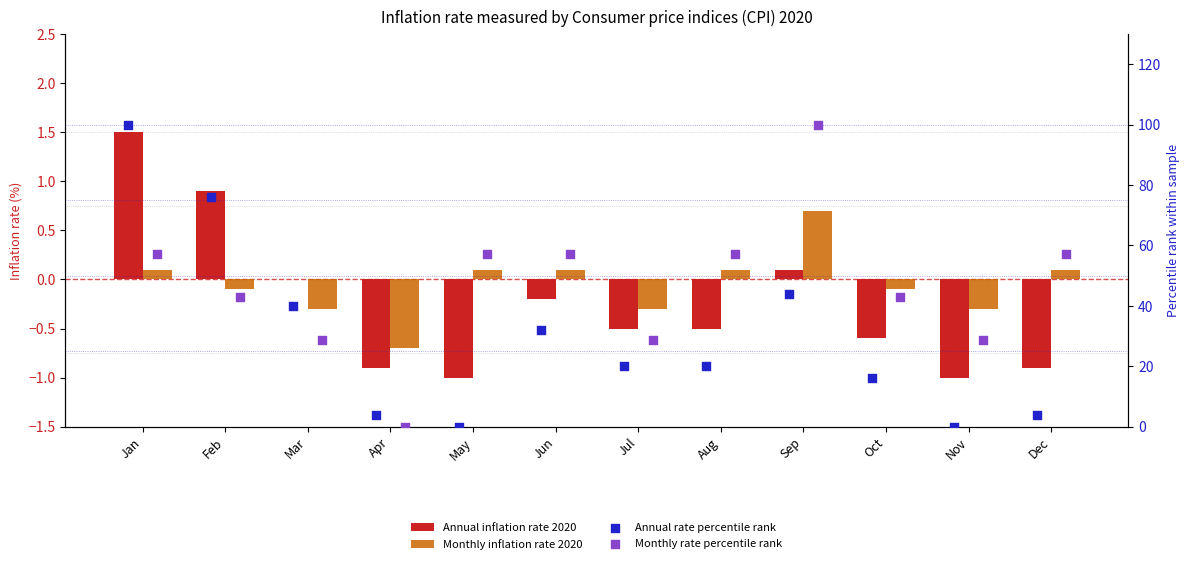

Which series has the largest total across all categories?

Monthly rate percentile rank